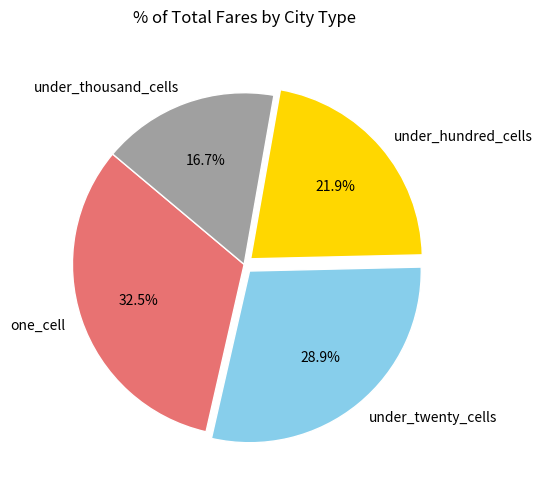

Combined, do one_cell and under_thousand_cells account for over 50%?

No